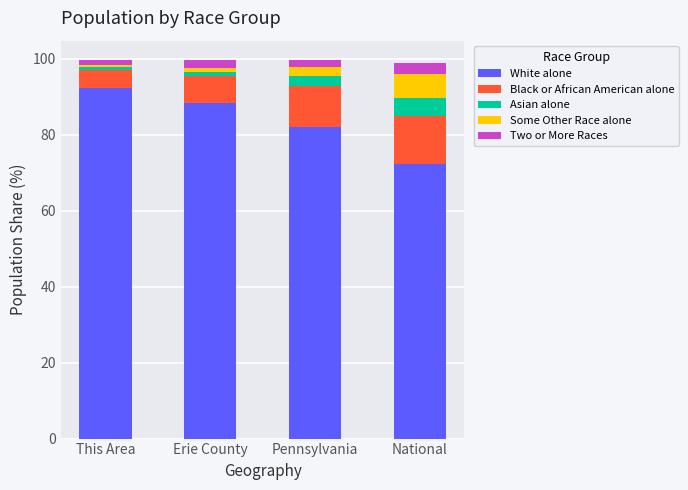

What is the total value across all series at National?

98.9